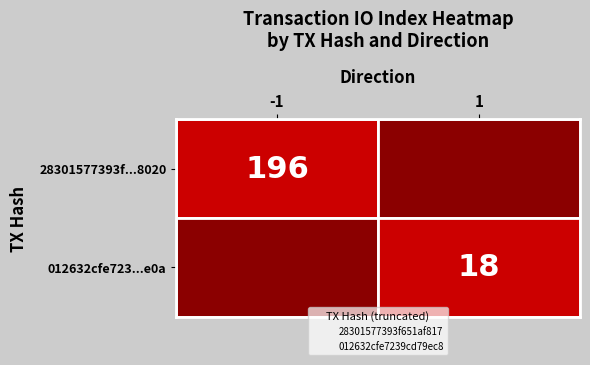

What is the difference between the highest and lowest values at -1?

196